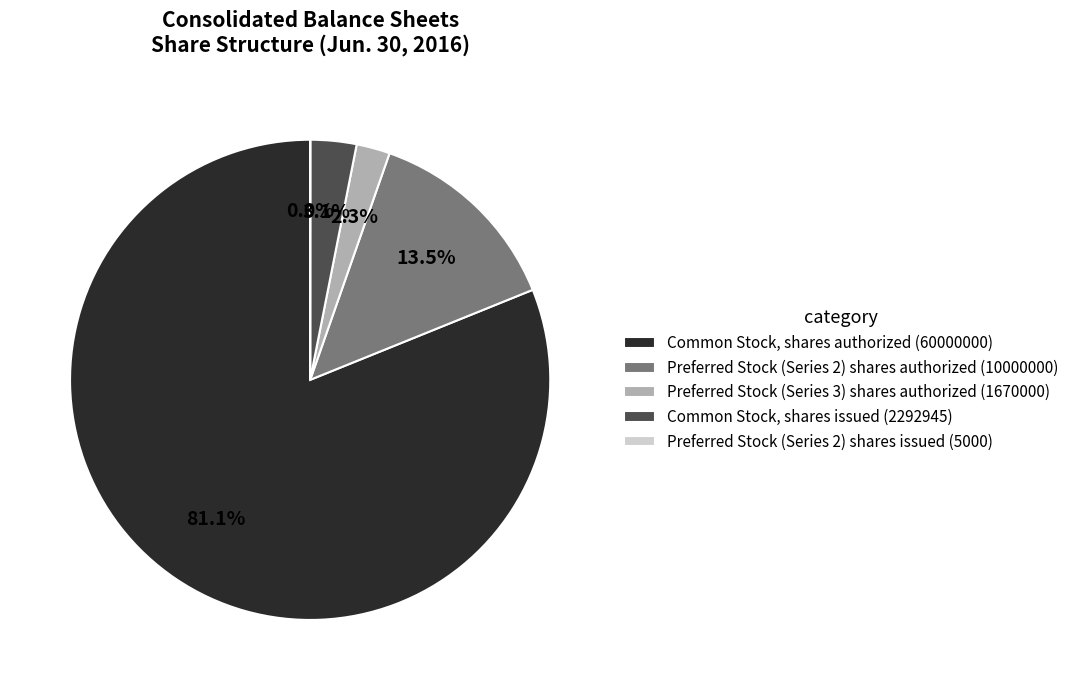

Between Common Stock, shares authorized (60000000) and Common Stock, shares issued (2292945), which is larger?

Common Stock, shares authorized (60000000)